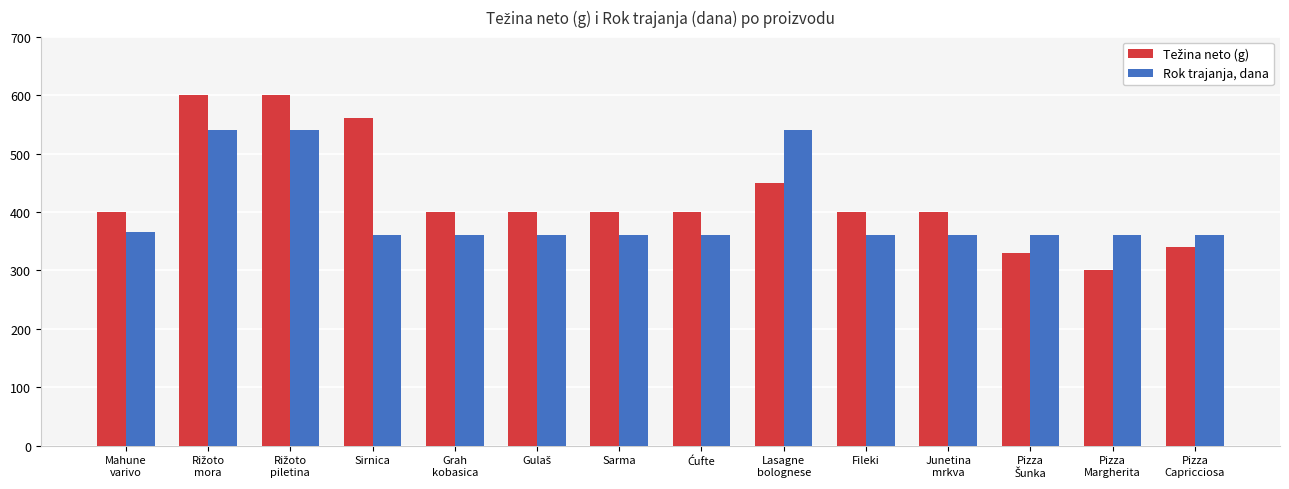

What is the approximate value of Rok trajanja, dana at Sirnica, to the nearest 5?

360